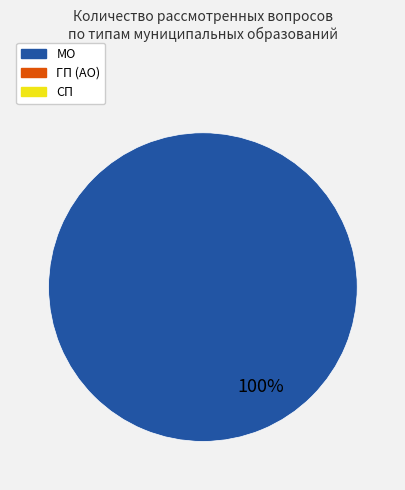

Is there a majority slice in this chart?

Yes